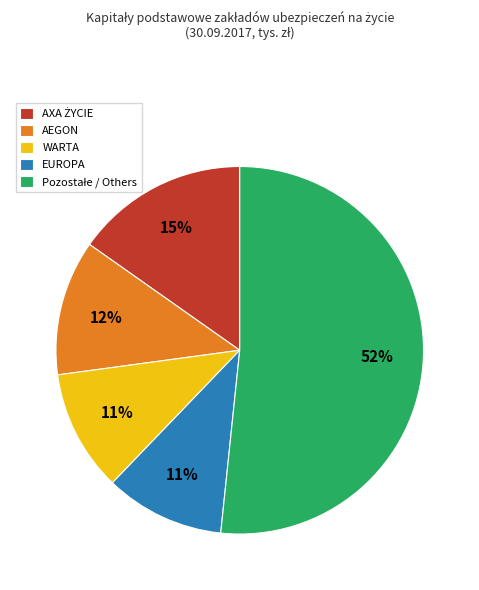

To the nearest percent, what is the difference between the largest and smallest slice percentages?

41%